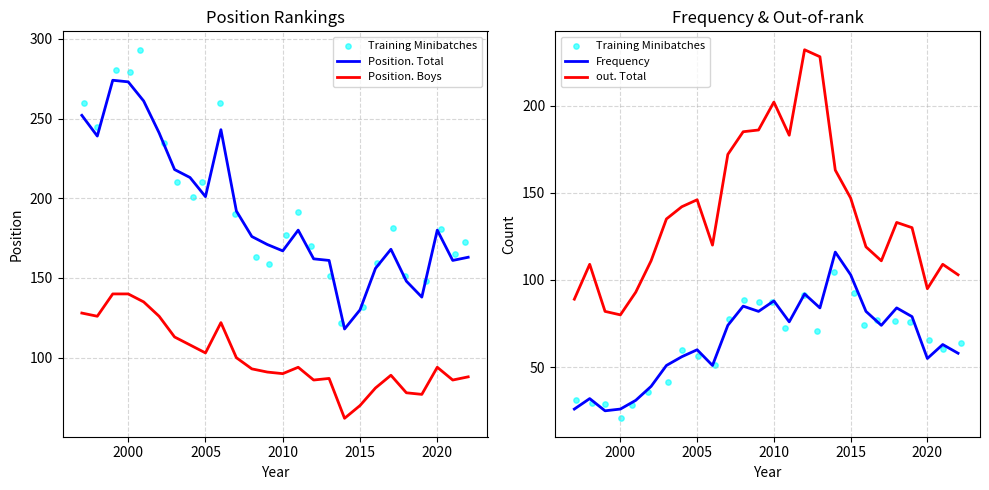

What are all the series names shown in the legend?

Position. Total, Position. Boys, Training Minibatches, Frequency, out. Total